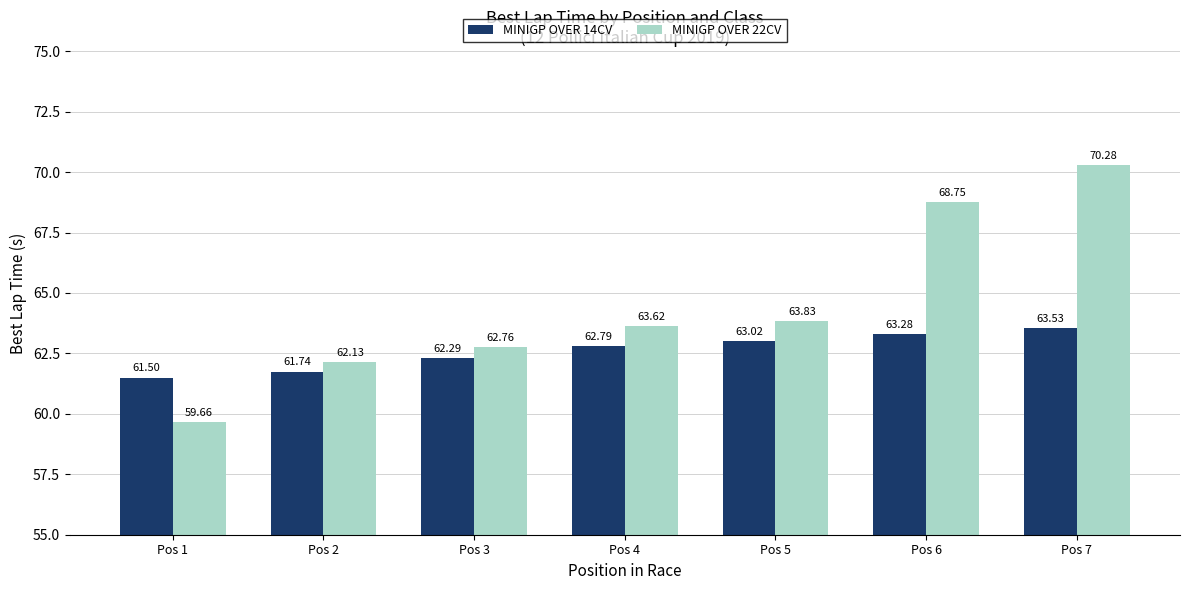

True or false: MINIGP OVER 14CV has a value of 63.5 at Pos 7.

True